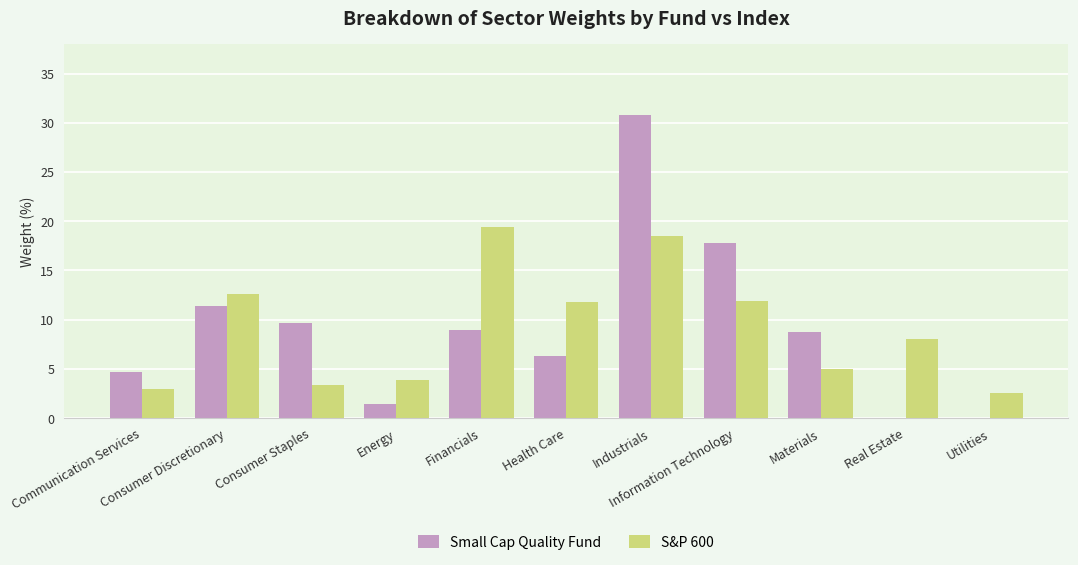

What is the sum of all Small Cap Quality Fund values?

99.9